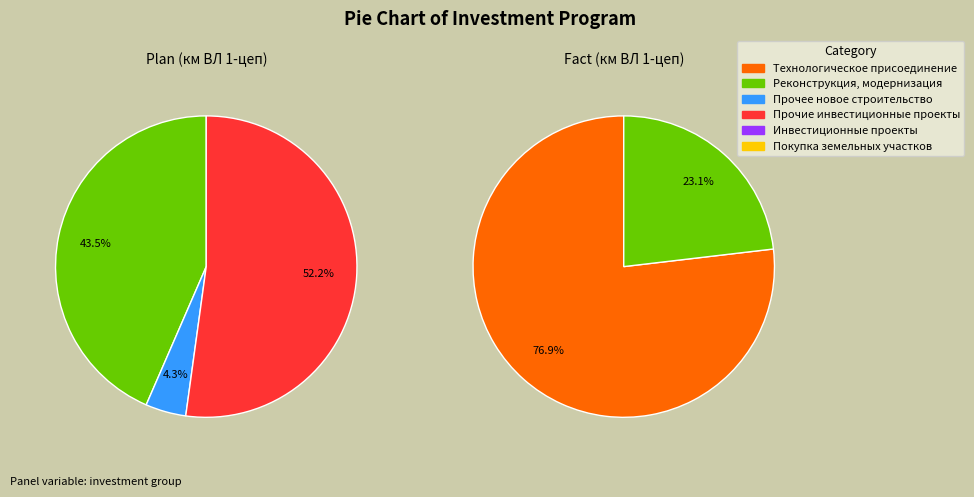

Which category has the biggest portion of the pie?

Технологическое присоединение